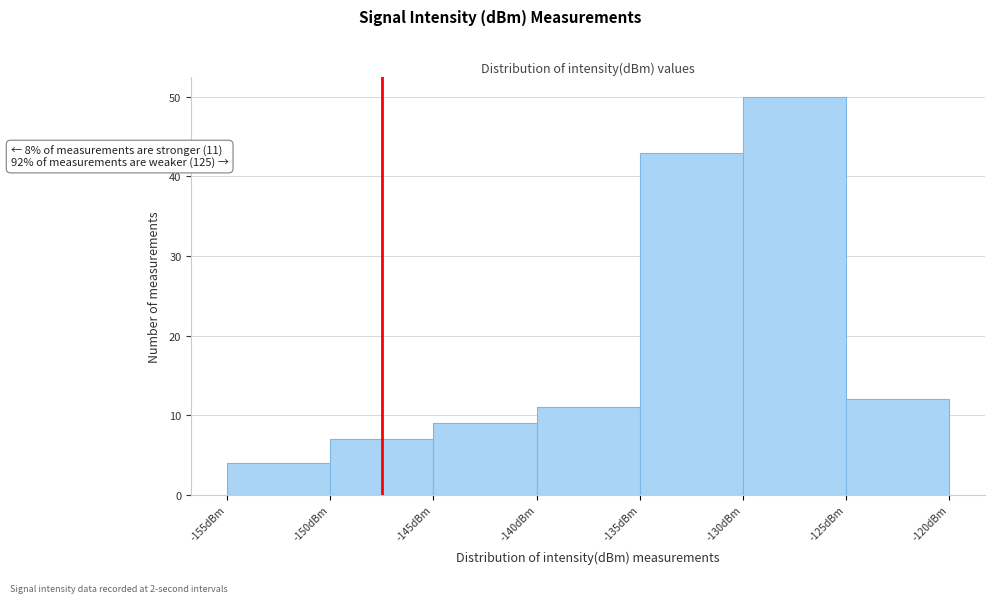

Over which range of the x-axis is the bar tallest?

-130 to -125